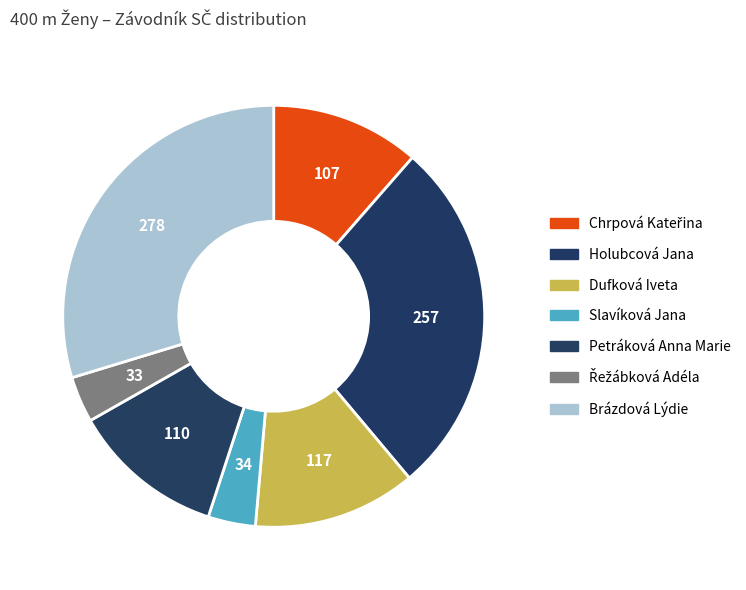

Does any single category account for the majority?

No